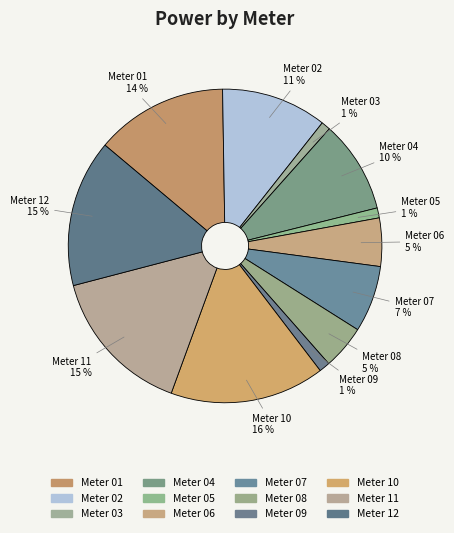

Is the sum of Meter 01 and Meter 06 greater than half?

No